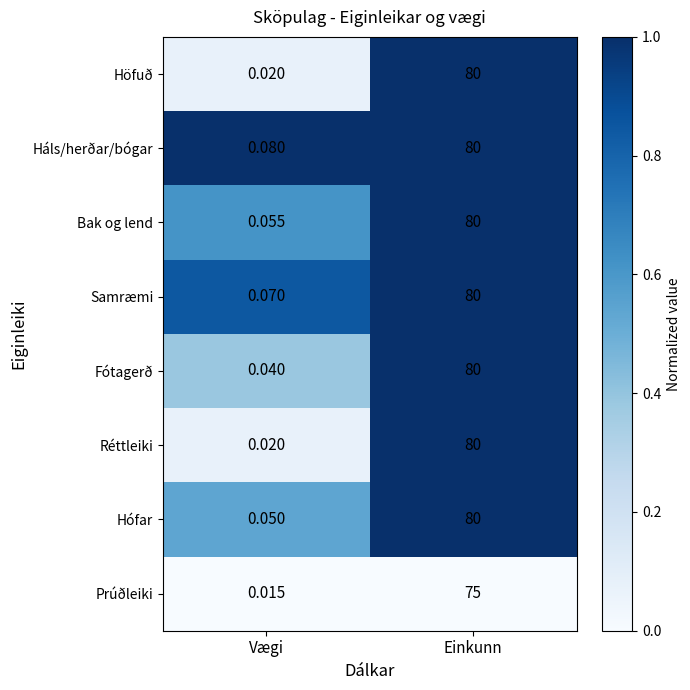

Rank the categories by Háls/herðar/bógar value from lowest to highest.

Vægi, Einkunn